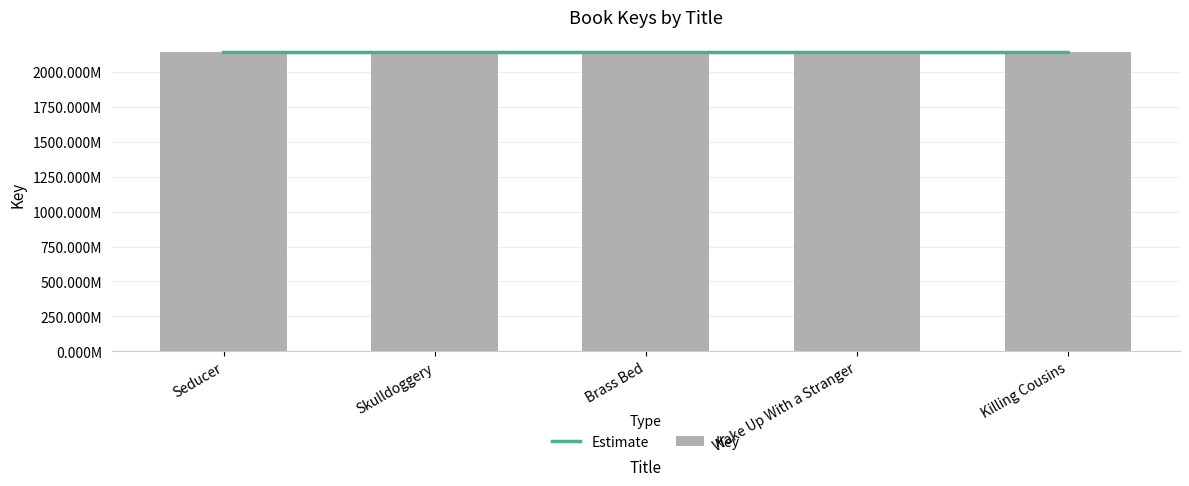

True or false: the data shows 2137719830 at Brass Bed.

True